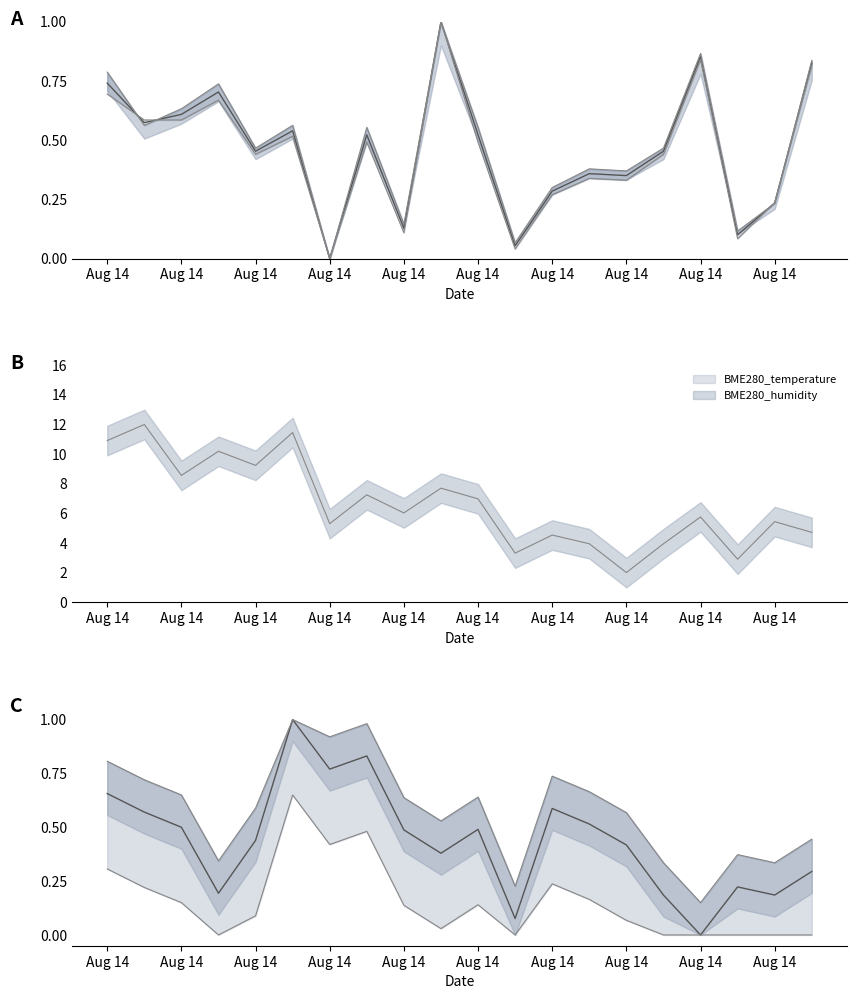

True or false: BME280_pressure and BME280_humidity intersect in this chart.

False